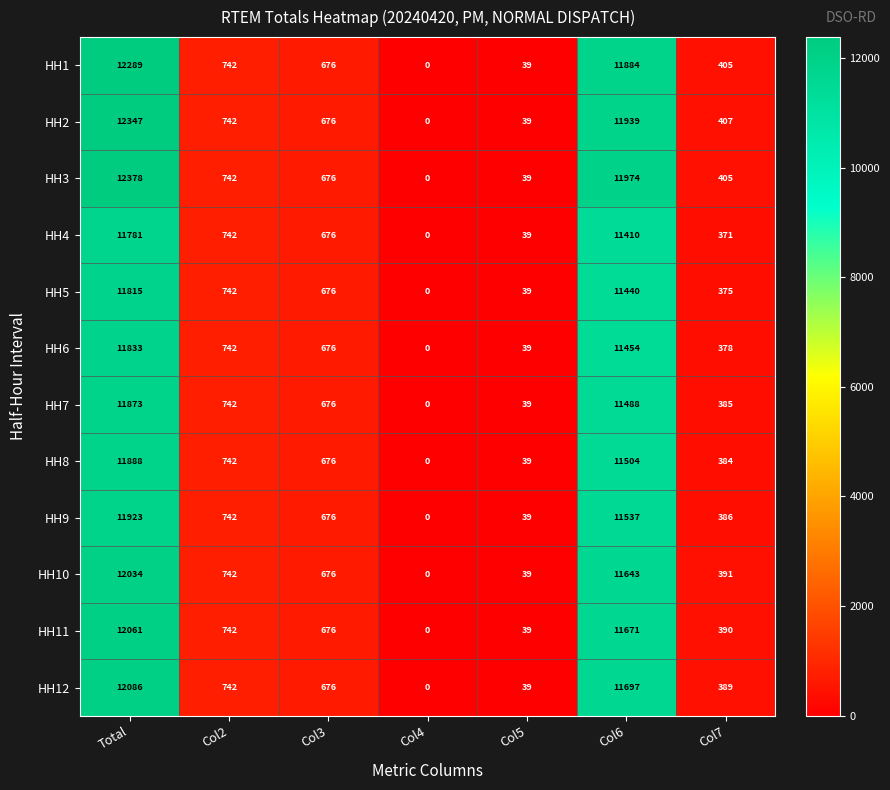

List the labels in order of HH12 value, smallest first.

Col4, Col5, Col7, Col3, Col2, Col6, Total